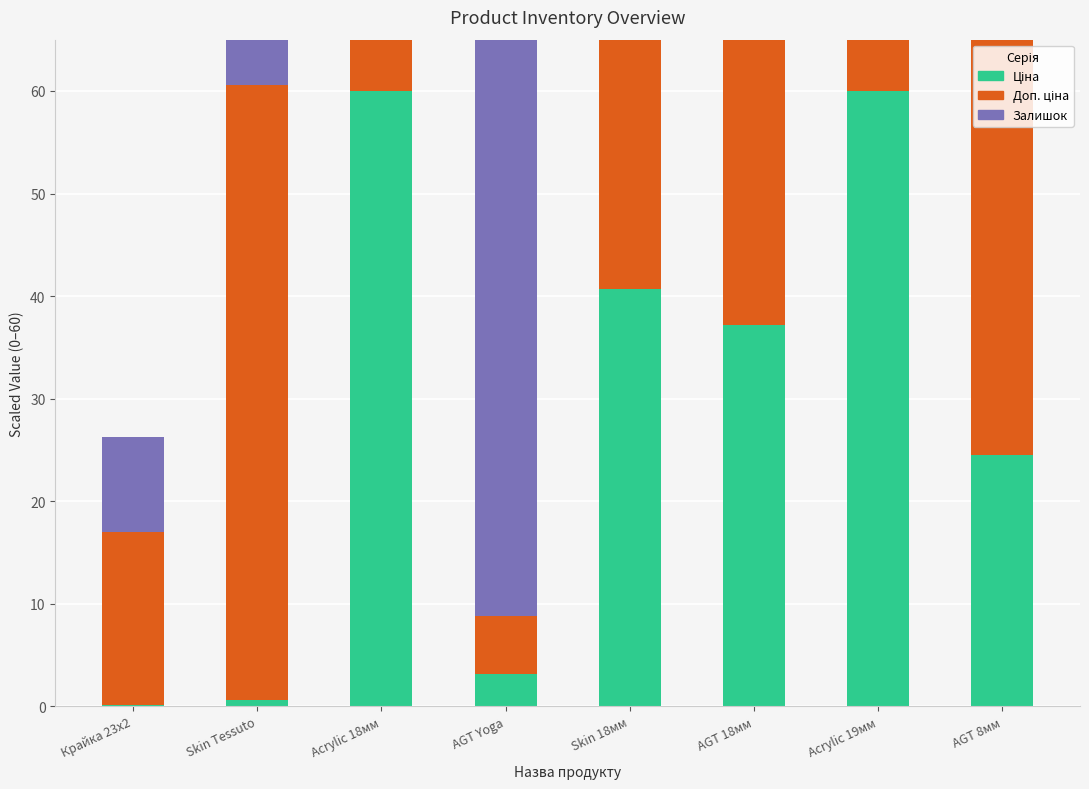

What is the value of the Ціна bar at the 1st from the left?

0.2